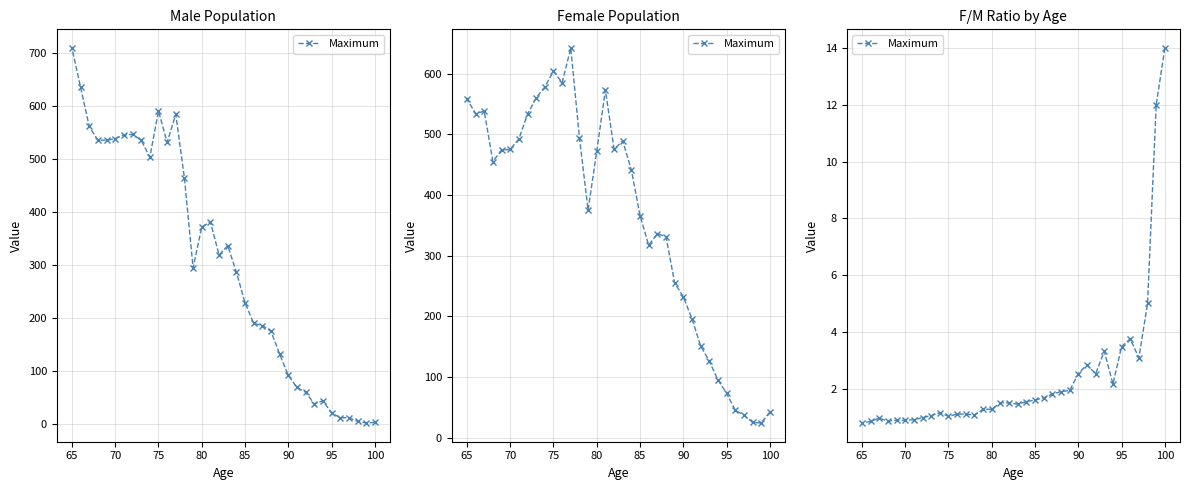

What is the difference between the second highest and minimum values?

11.2